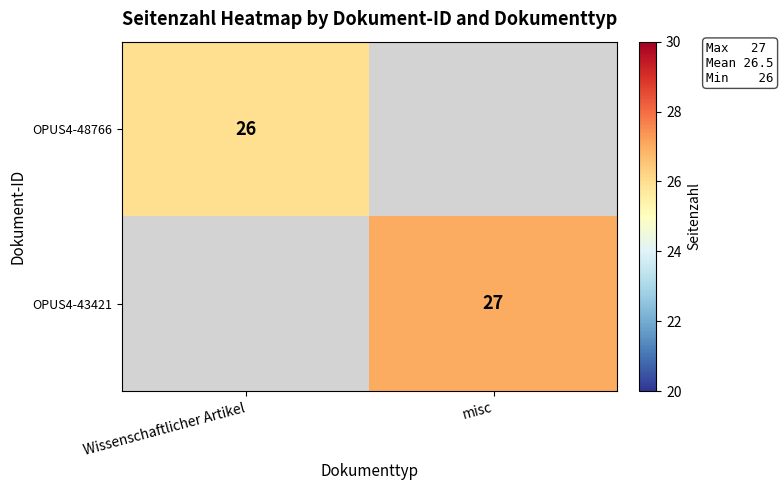

What is the minimum value shown in the chart?

26.0